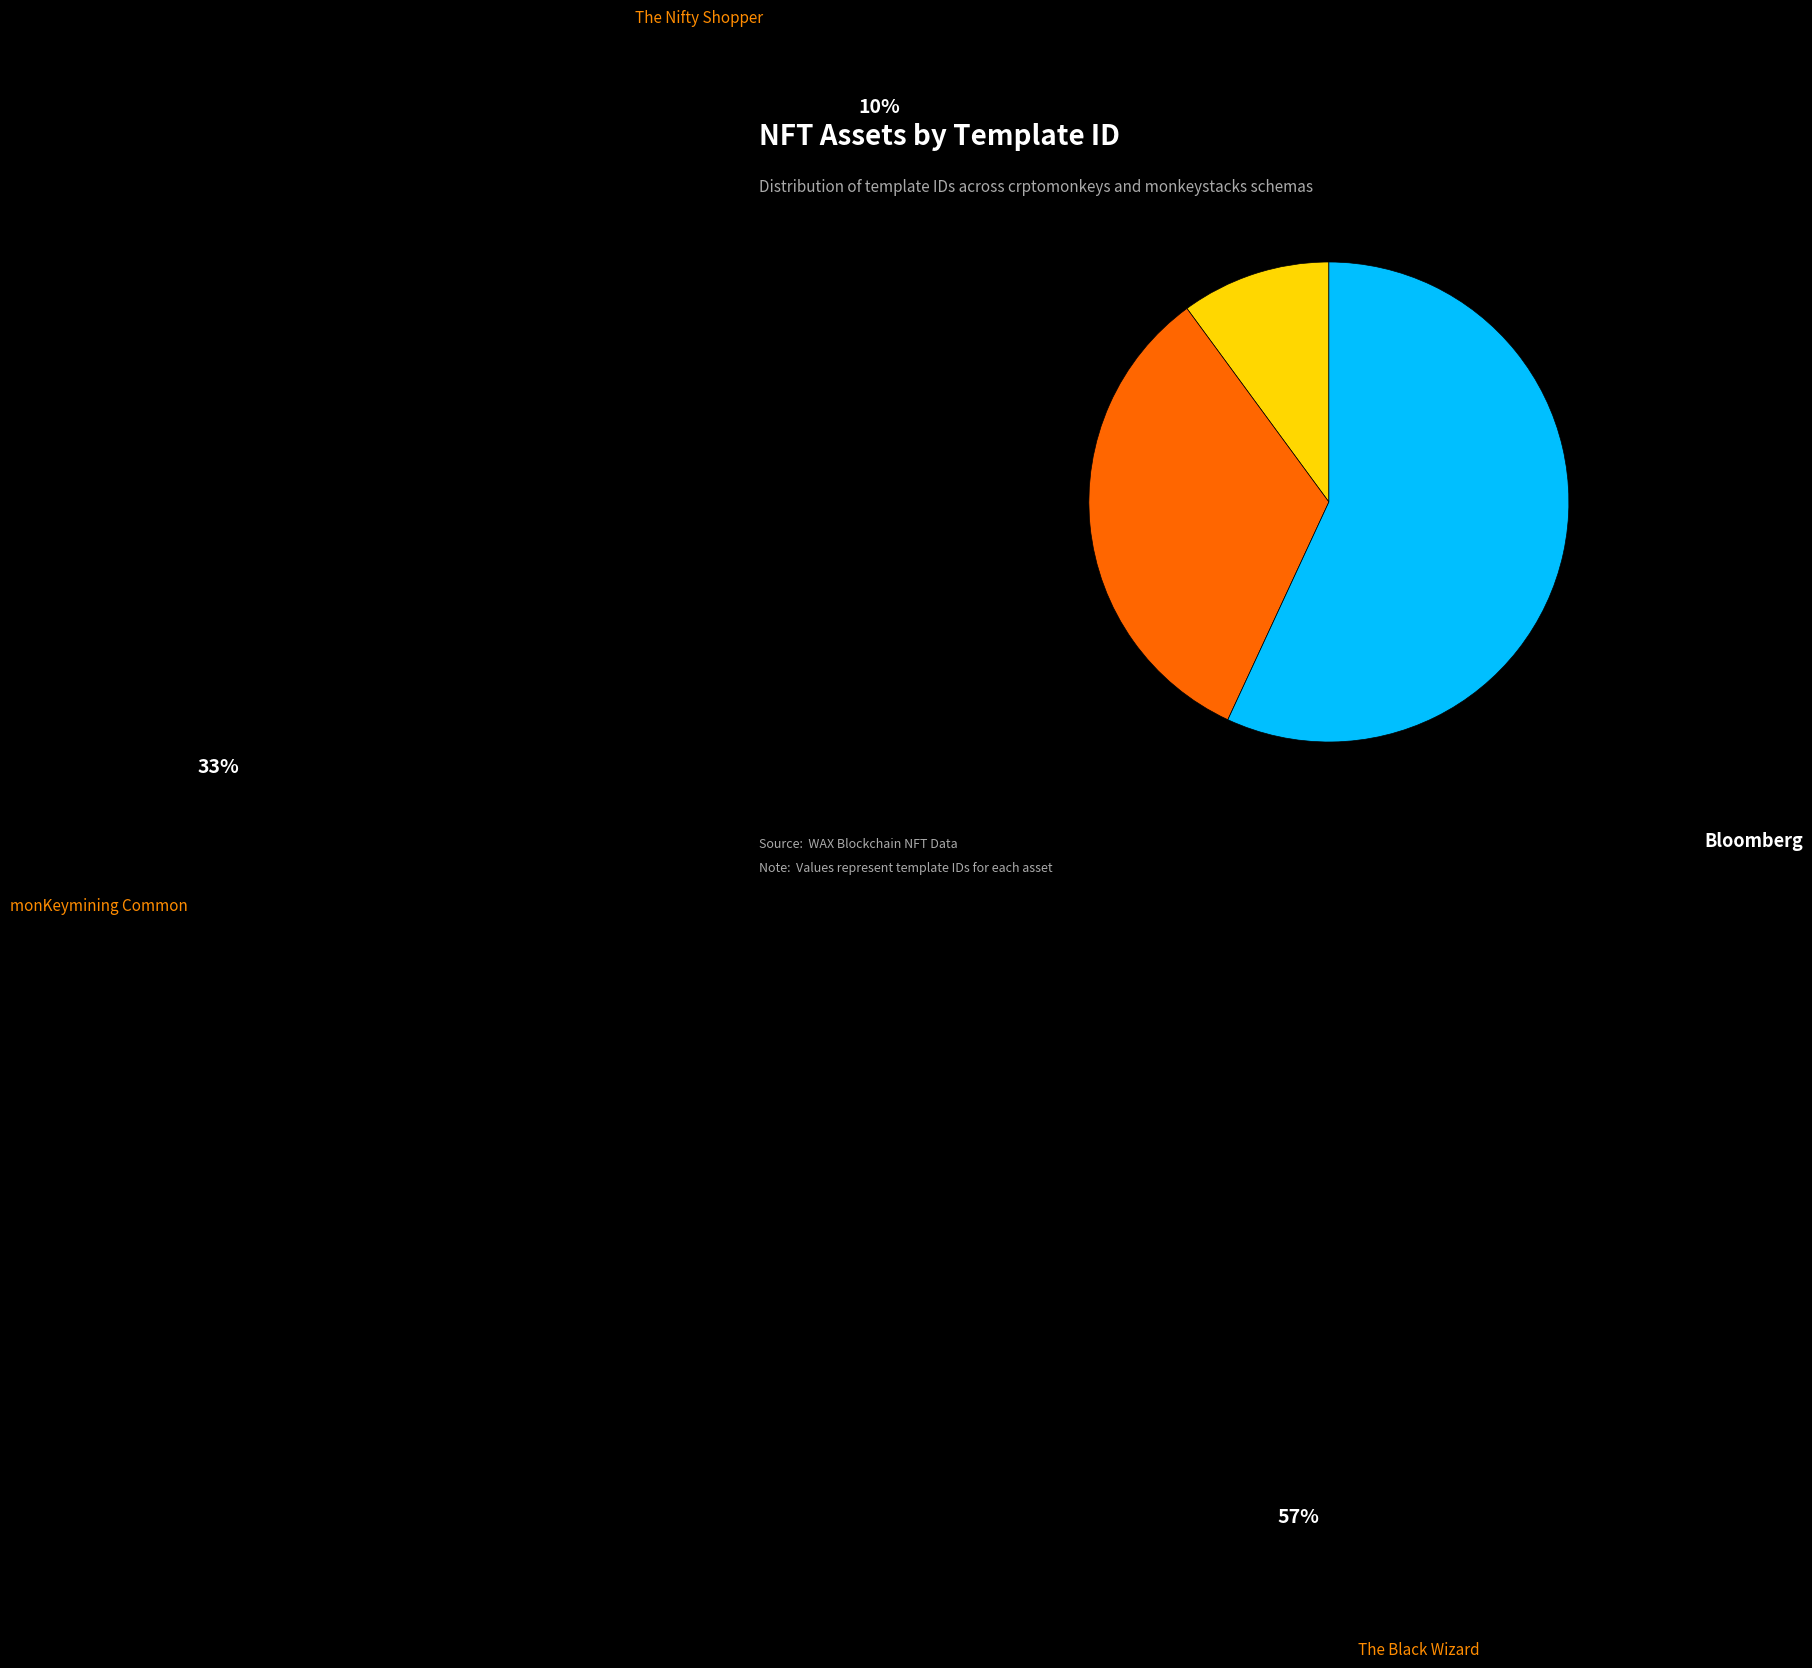

Is there a majority slice in this chart?

Yes